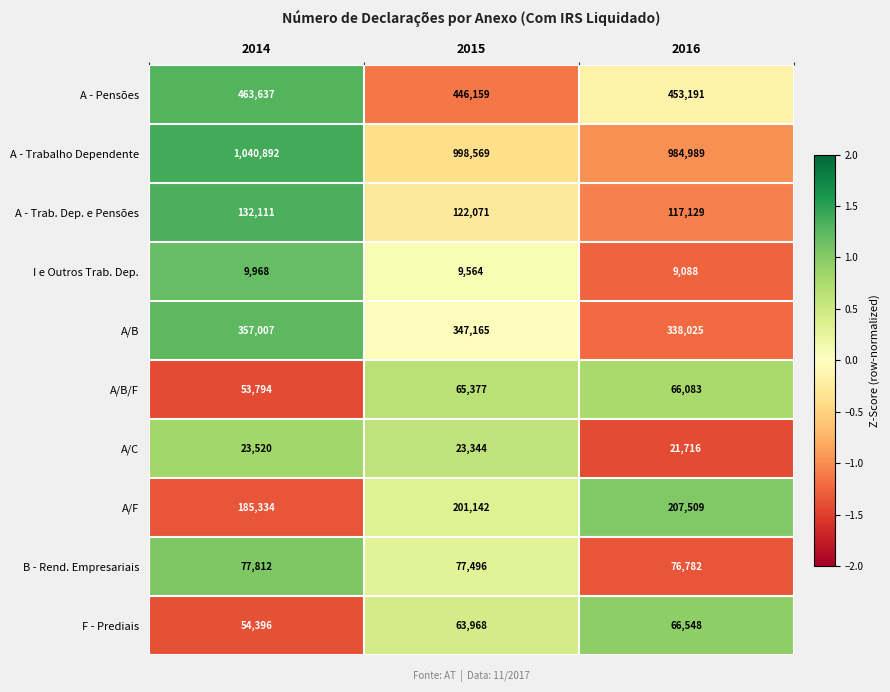

Reading right to left, extract all data points from this chart.

A - Pensões: 2016=453191	2015=446159	2014=463637
A - Trabalho Dependente: 2016=984989	2015=998569	2014=1040892
A - Trab. Dep. e Pensões: 2016=117129	2015=122071	2014=132111
I e Outros Trab. Dep.: 2016=9088	2015=9564	2014=9968
A/B: 2016=338025	2015=347165	2014=357007
A/B/F: 2016=66083	2015=65377	2014=53794
A/C: 2016=21716	2015=23344	2014=23520
A/F: 2016=207509	2015=201142	2014=185334
B - Rend. Empresariais: 2016=76782	2015=77496	2014=77812
F - Prediais: 2016=66548	2015=63968	2014=54396